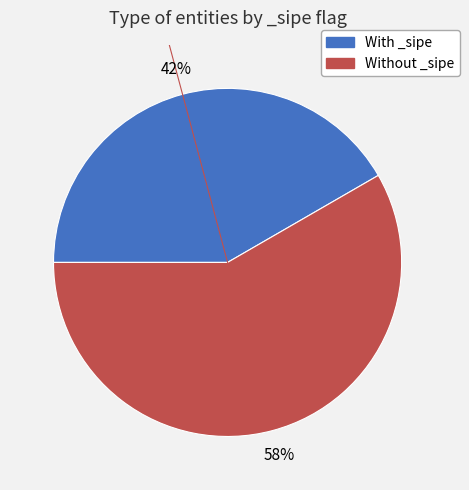

To the nearest percent, what is the average slice percentage?

50%